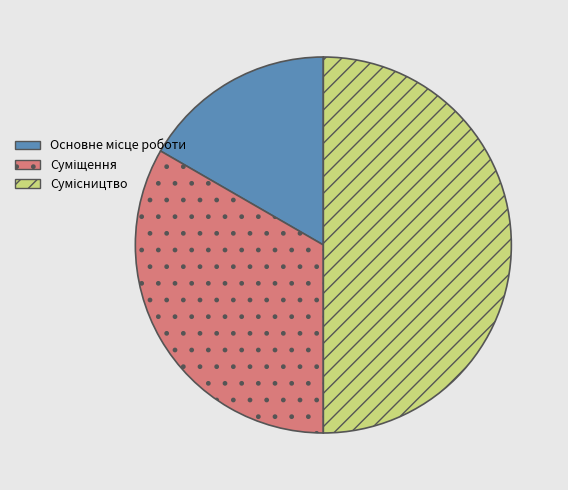

To the nearest percent, what percentage of the pie is Сумісництво?

50%